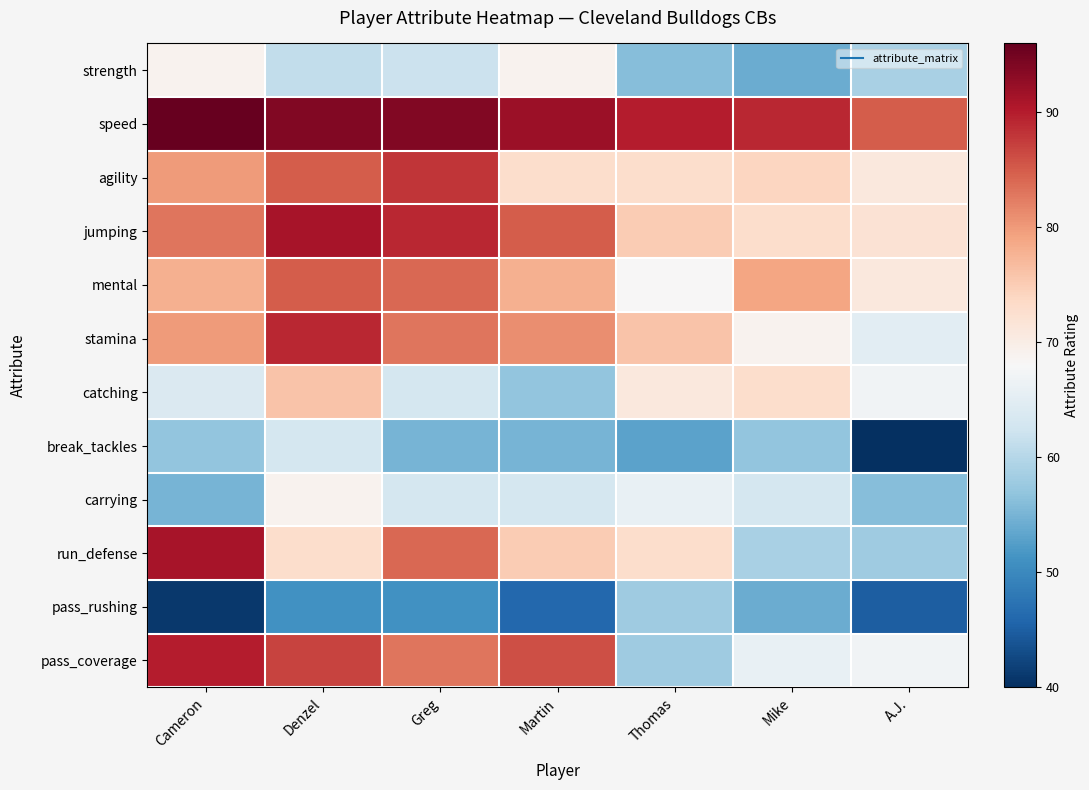

At how many categories does at least one series exceed 43?

7